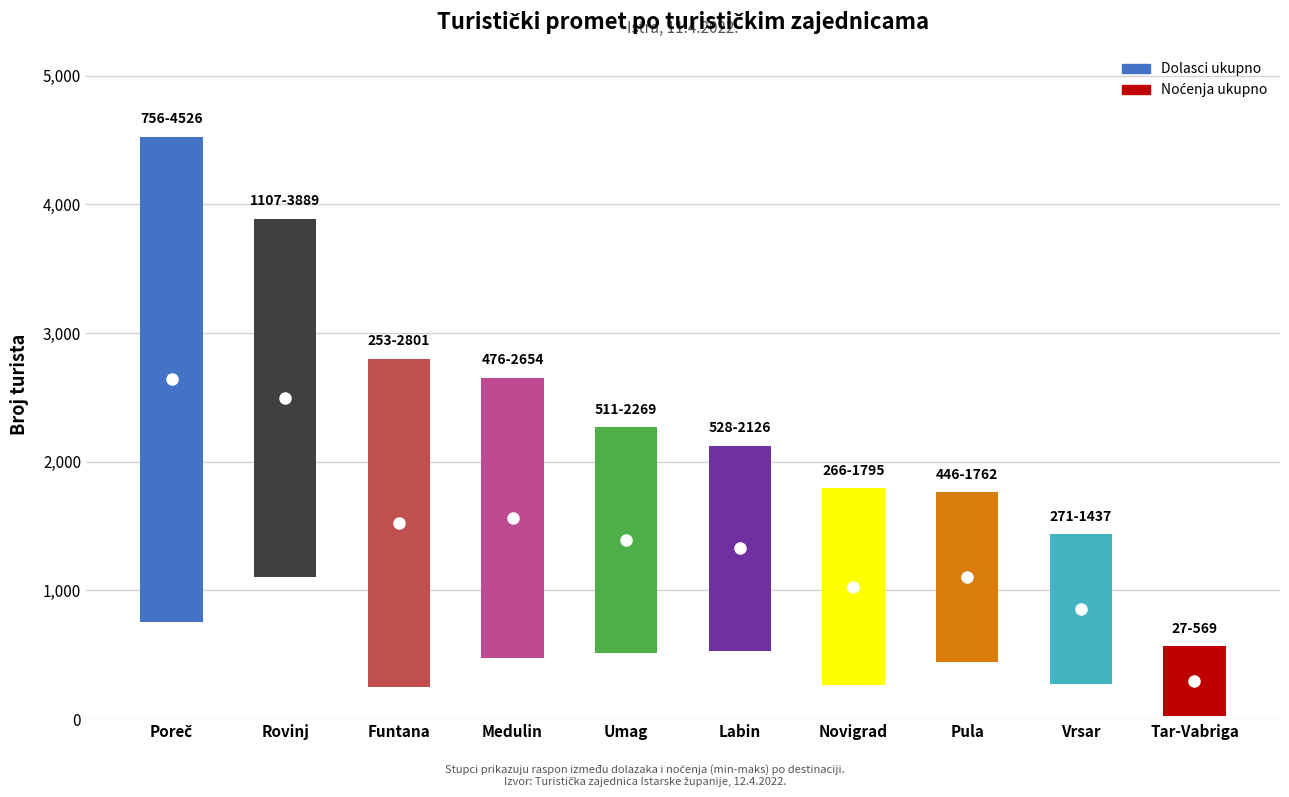

At how many categories does at least one series exceed 704?

9